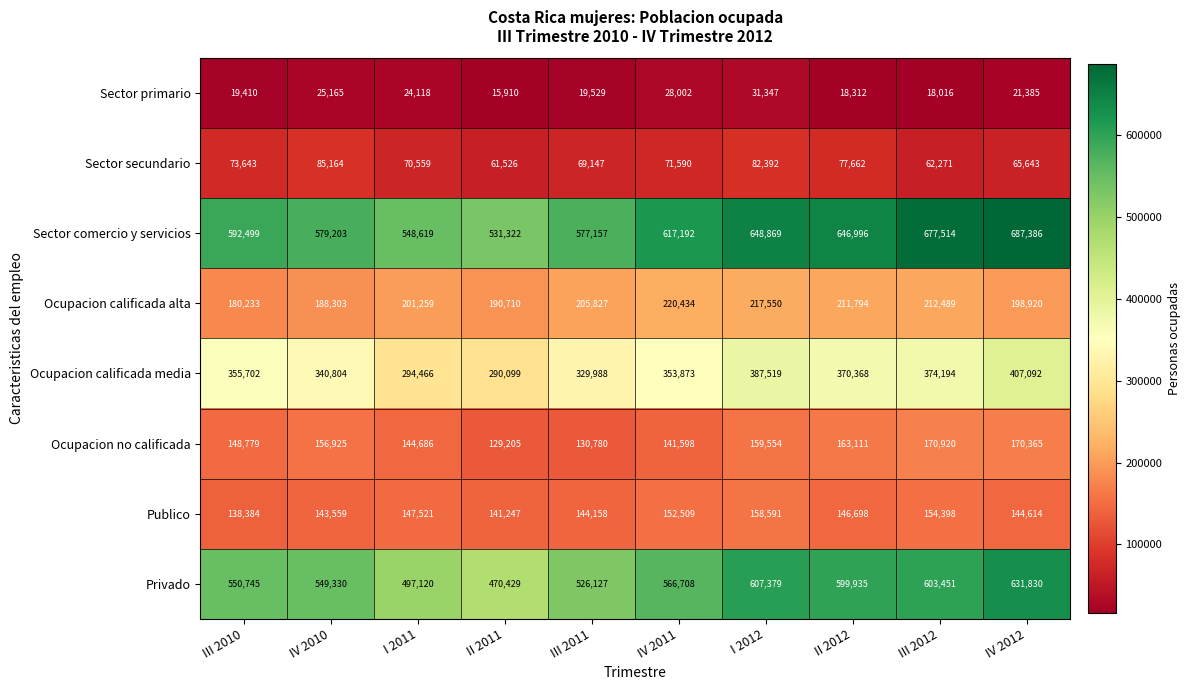

What is the smallest value displayed?

15910